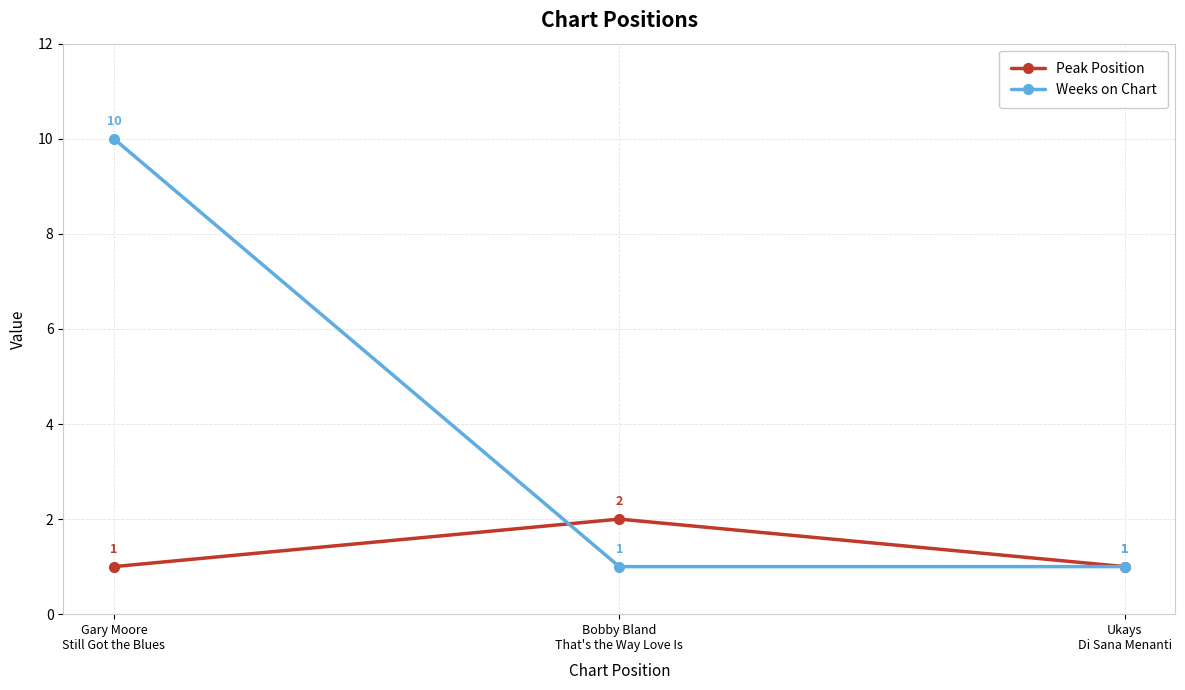

True or false: Weeks on Chart has a value of 1 at Bobby Bland
That's the Way Love Is.

True